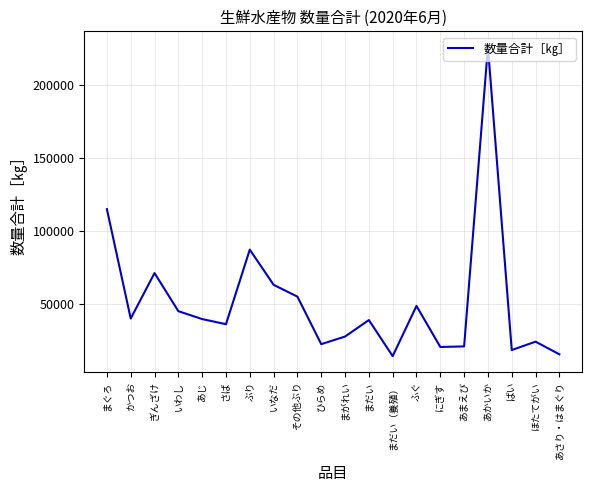

What is the difference between the maximum and minimum values?

212159